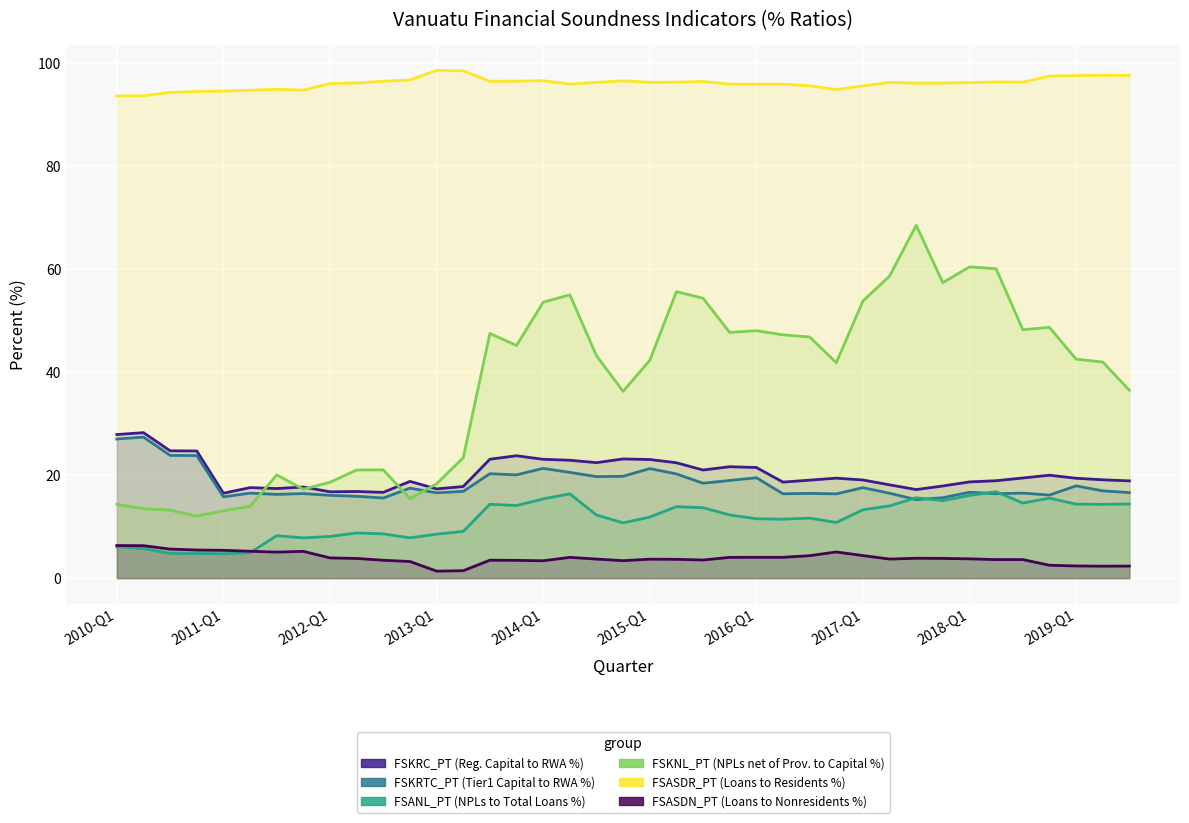

Is the value of FSKNL_PT (NPLs net of Prov. to Capital %) at 25 greater than the value of FSKRTC_PT (Tier1 Capital to RWA %) at 12?

Yes